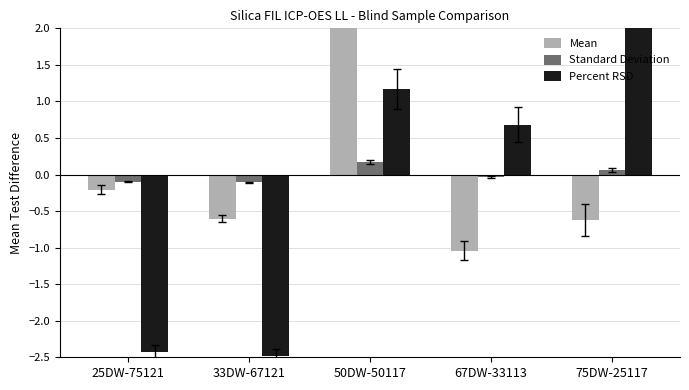

How many values in Mean are above zero?

1